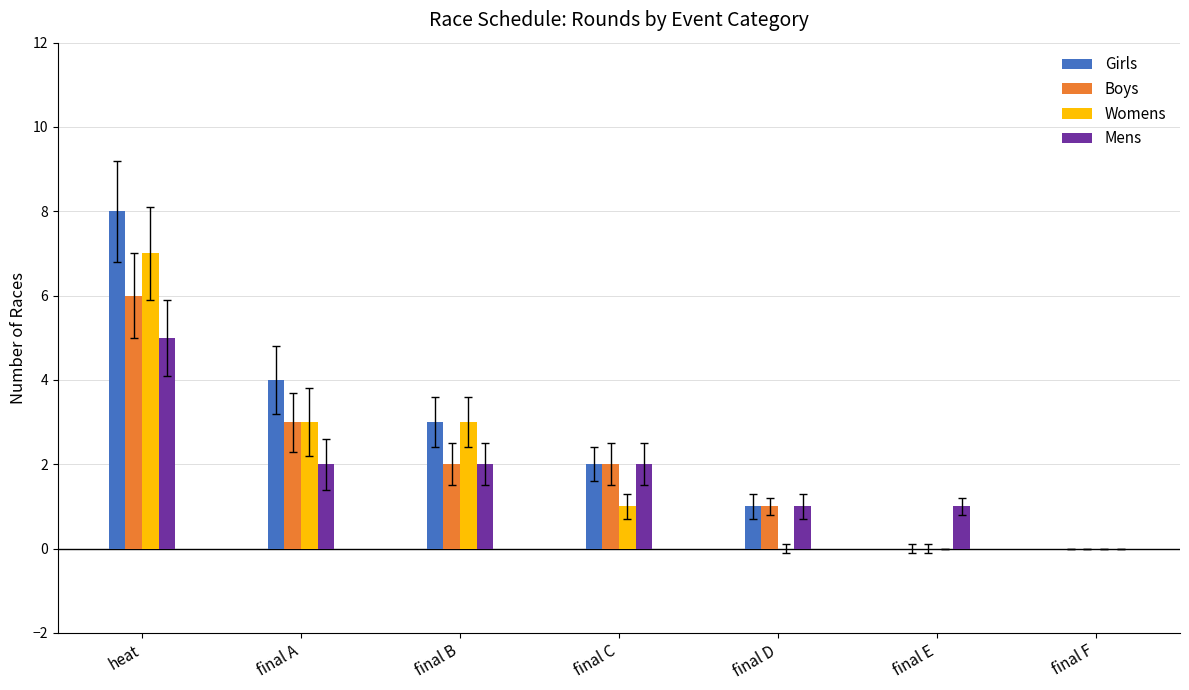

Where does the Mens series first go above 2?

heat